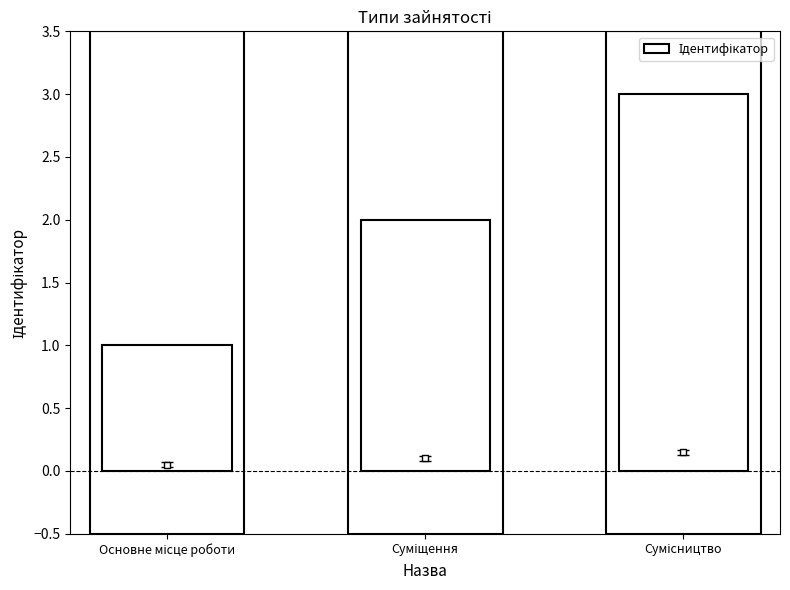

What is the maximum value shown in the chart?

3